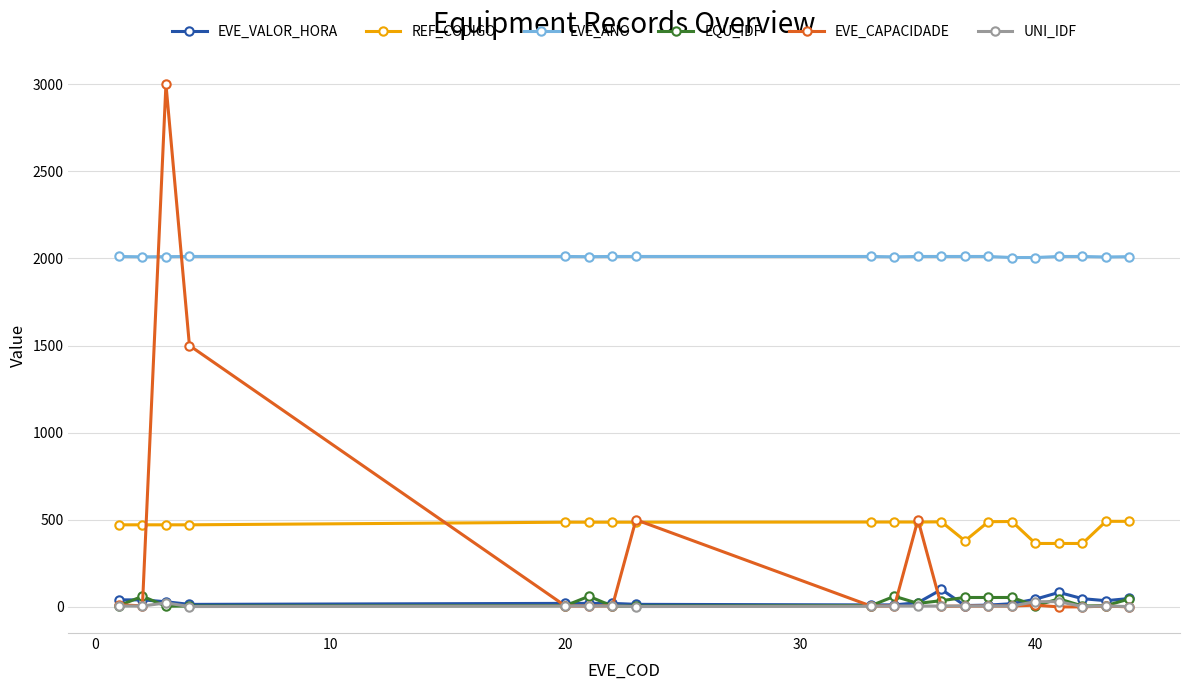

What is the value of the EVE_VALOR_HORA point at the 8th from the left?

14.6